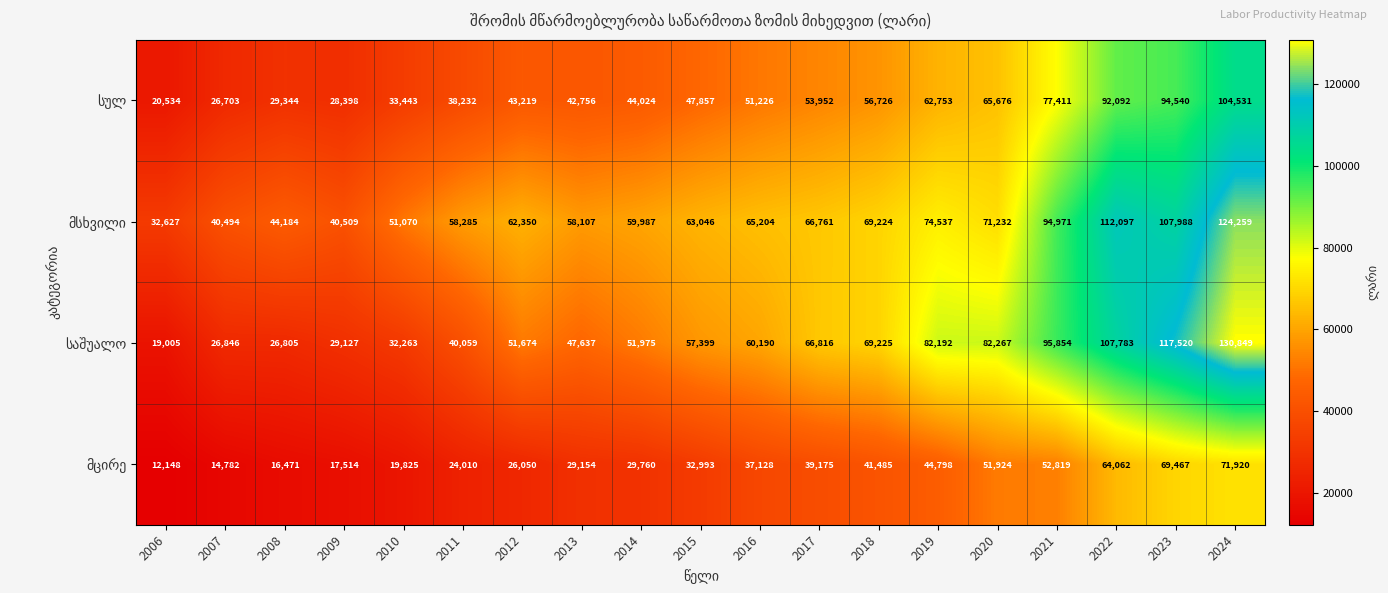

Count the number of data series in this chart.

4